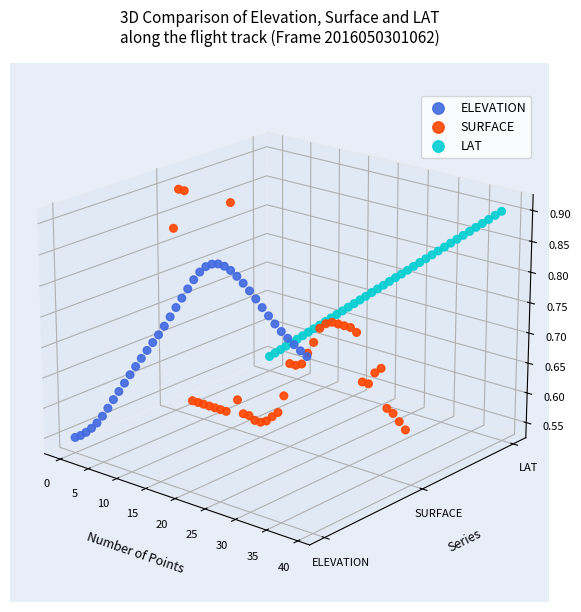

Which series has the largest Y range (max minus min)?

SURFACE